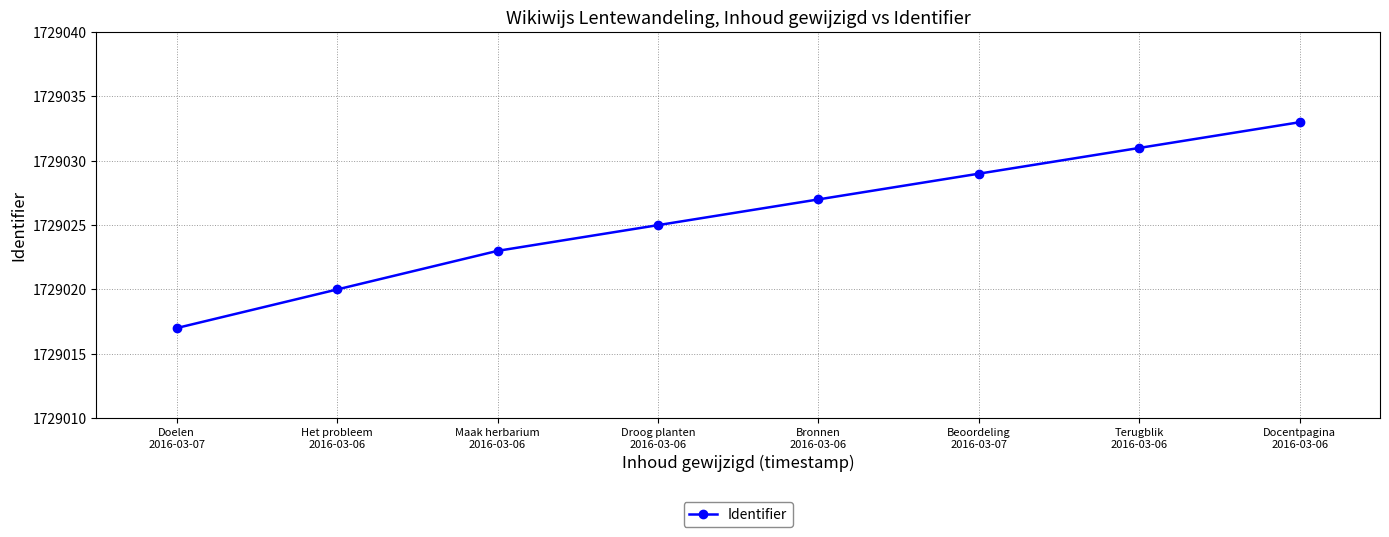

Does the chart display data point markers on the line(s)?

Yes